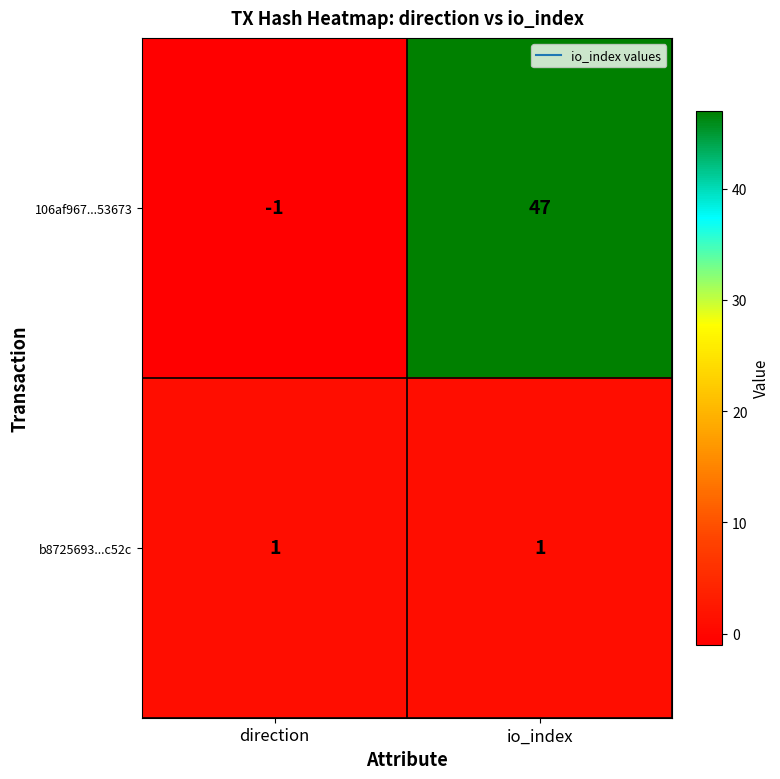

How many categories are shown in the chart?

2